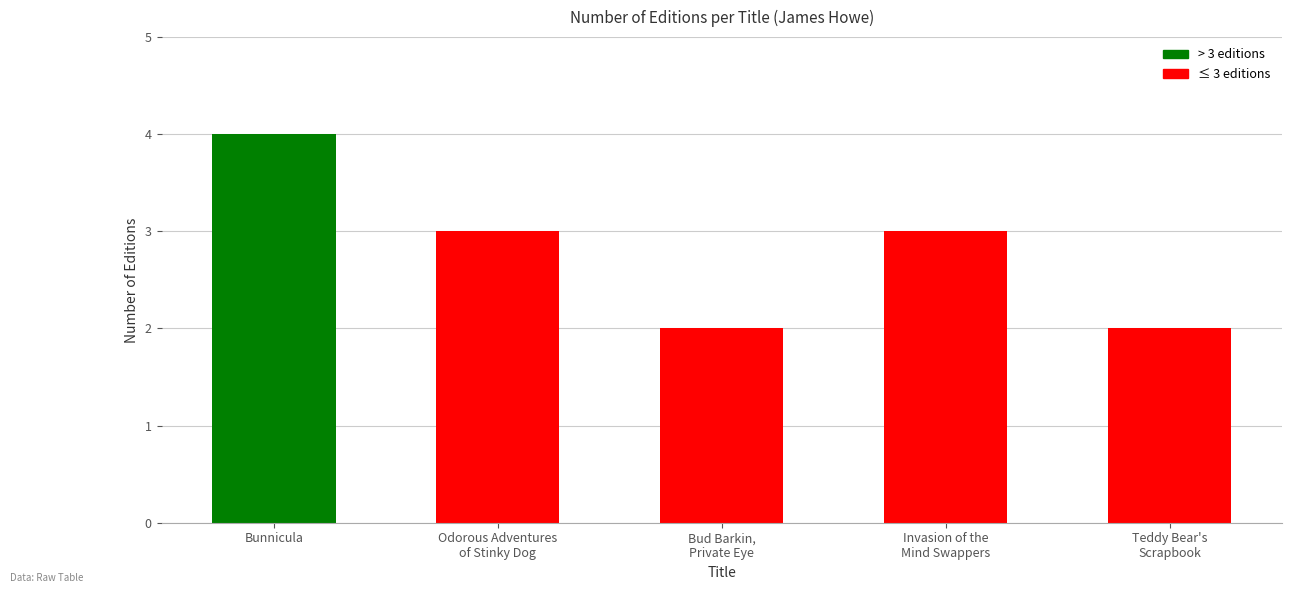

Reading left to right, what are all the values shown in this chart?

4	3	2	3	2